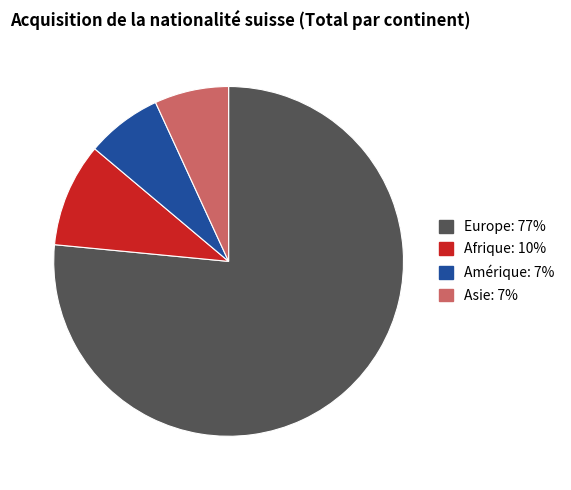

Does any single category account for the majority?

Yes